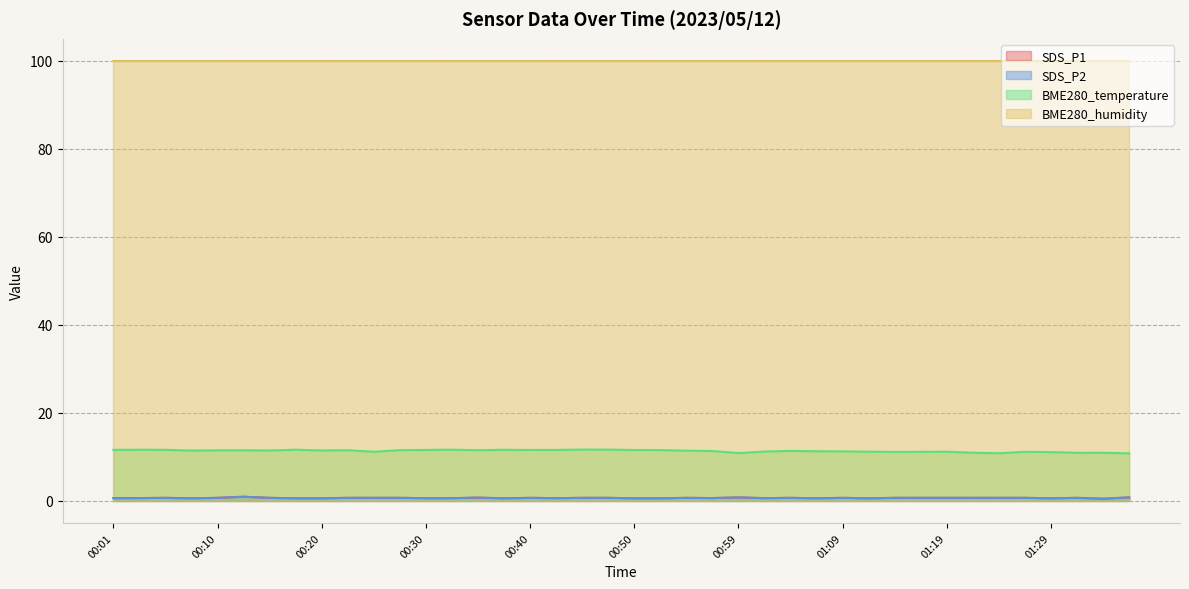

The BME280_temperature series shows 11.2 at 01:12. True or false?

True